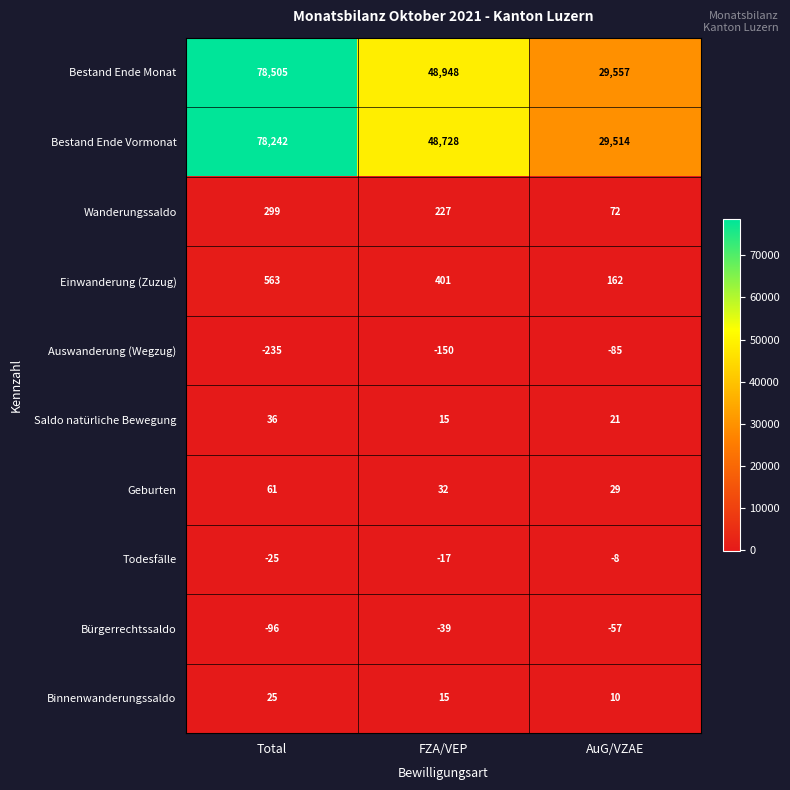

What value does the Auswanderung (Wegzug) series have at AuG/VZAE?

-85